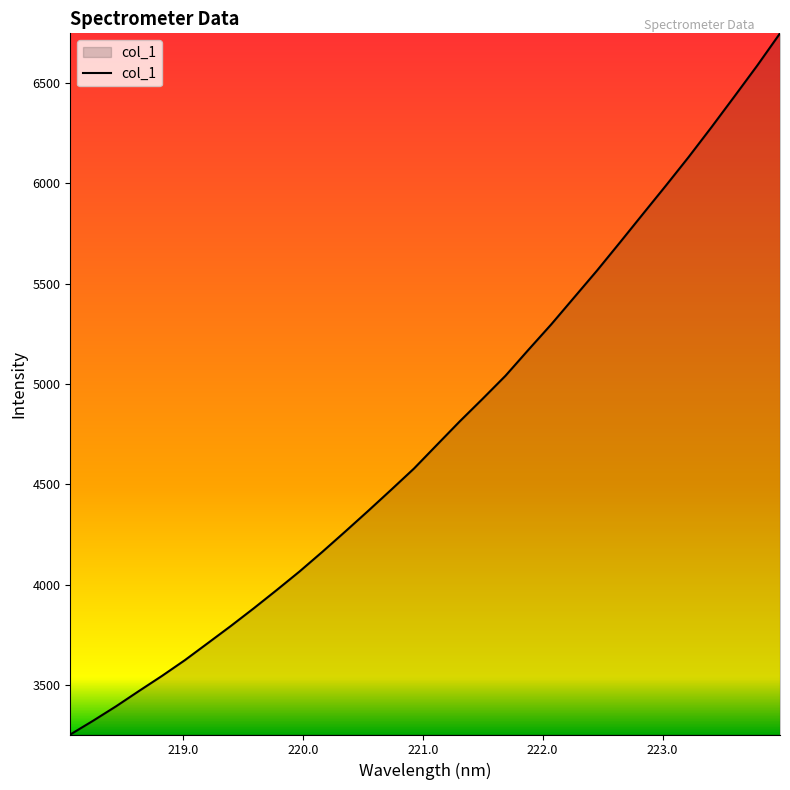

What is the sum of all values?

152537.6